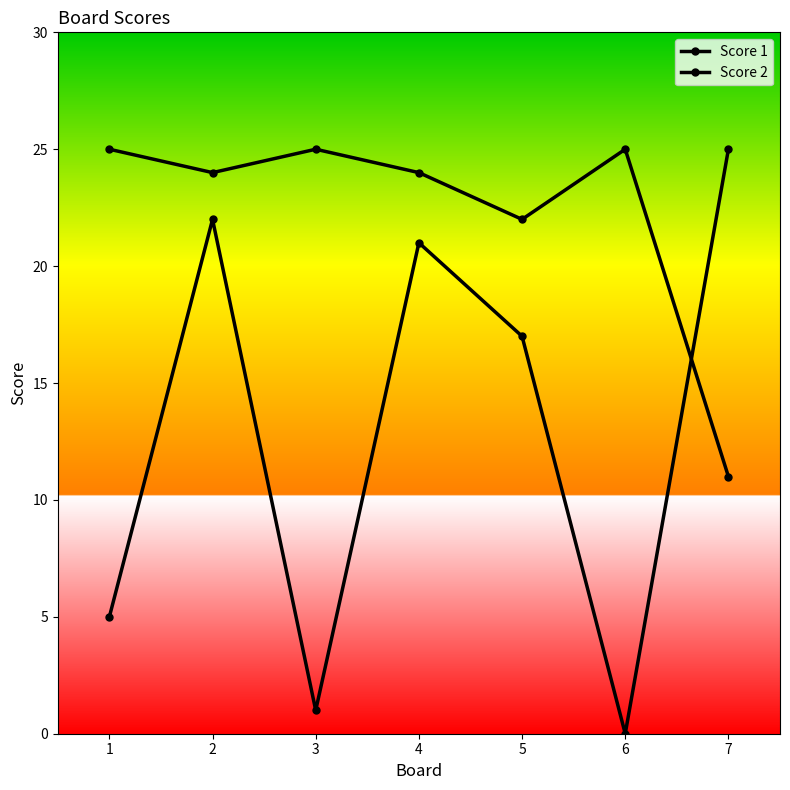

How many distinct data groups are displayed?

2